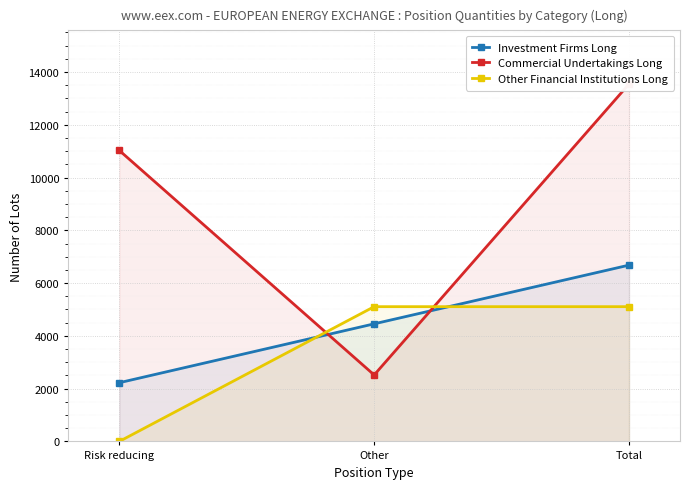

What are all the series names shown in the legend?

Investment Firms Long, Commercial Undertakings Long, Other Financial Institutions Long